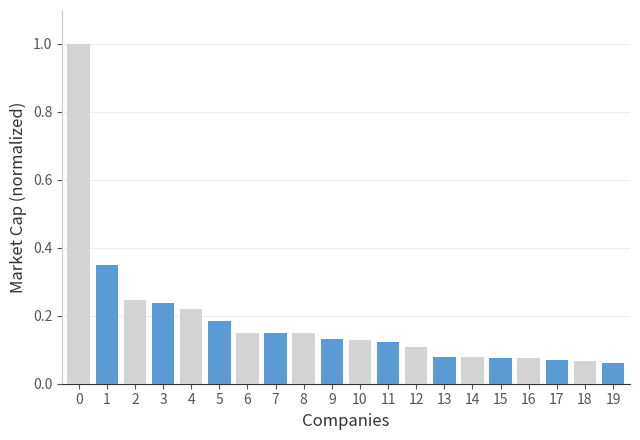

What is the total value across all series at 0?

1.3